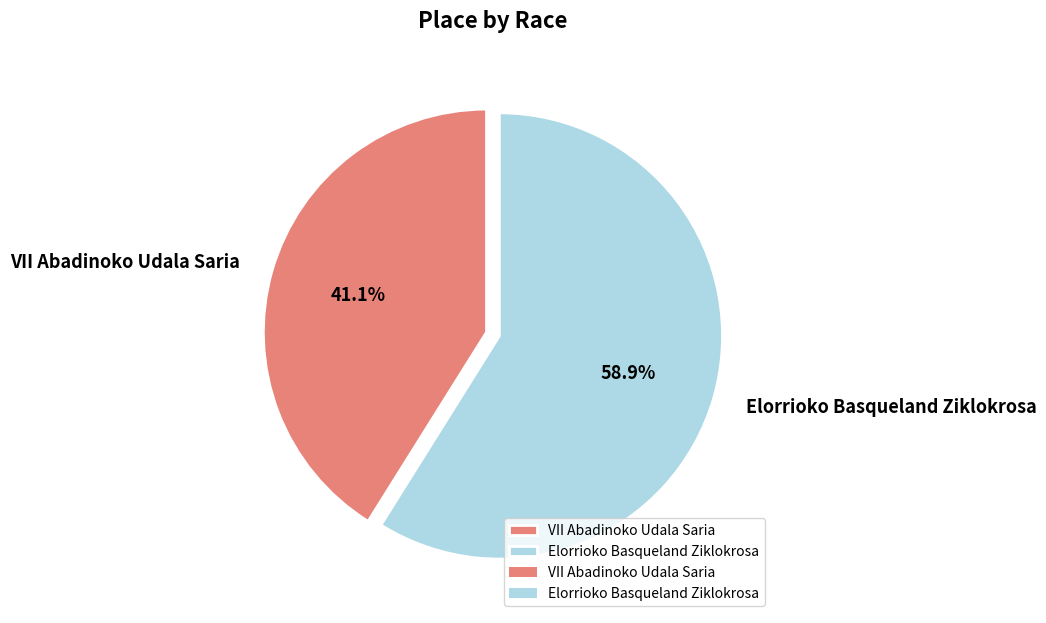

To the nearest percent, what is the average slice percentage?

50%